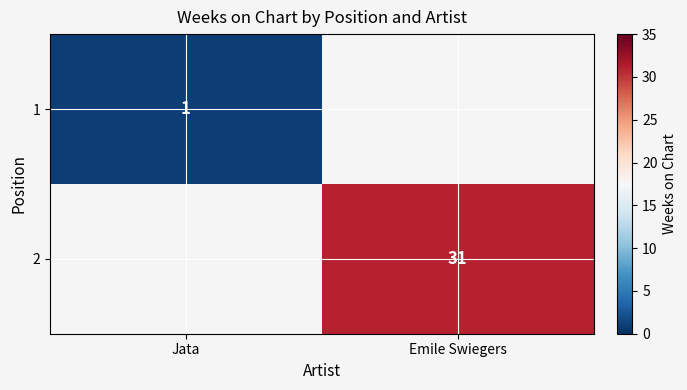

The 2 series shows 11 at Emile Swiegers. True or false?

False